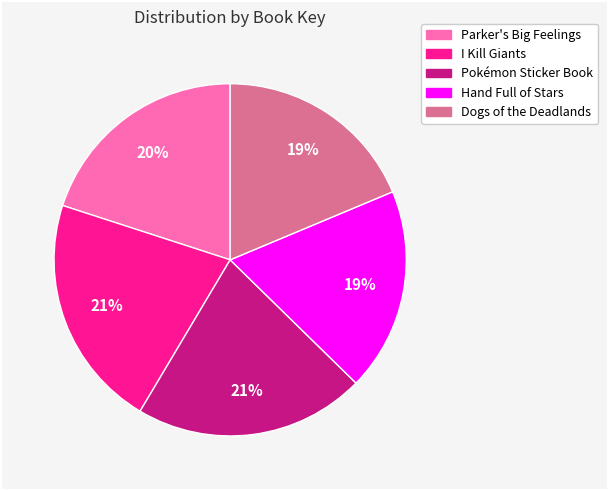

Count the number of slices in the pie.

5